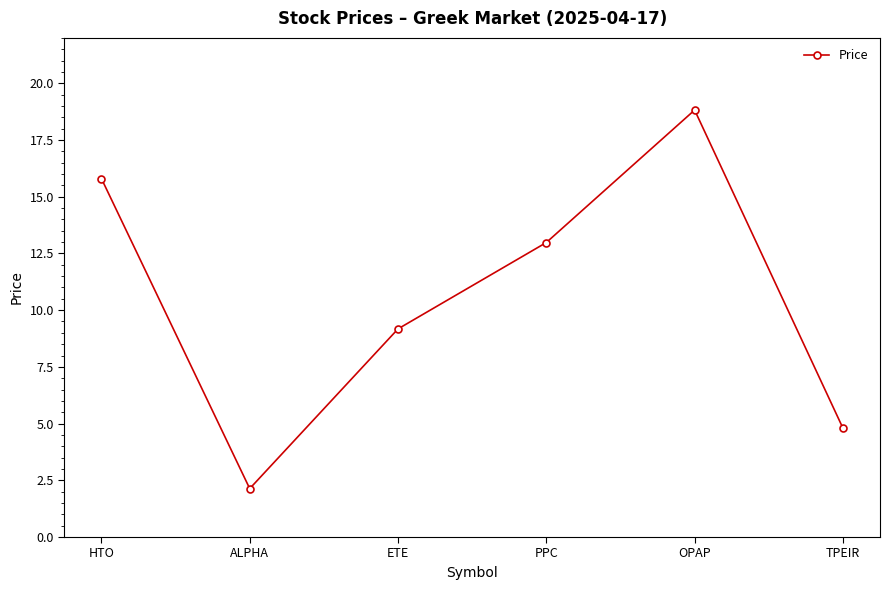

Where is the first local minimum?

ALPHA